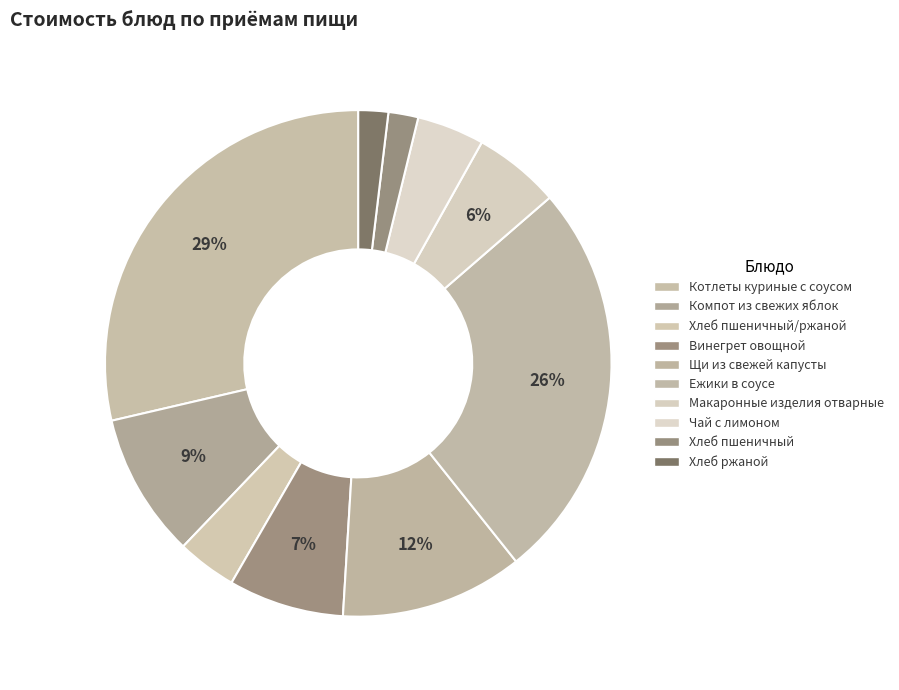

Is there any slice that represents more than half of the pie?

No